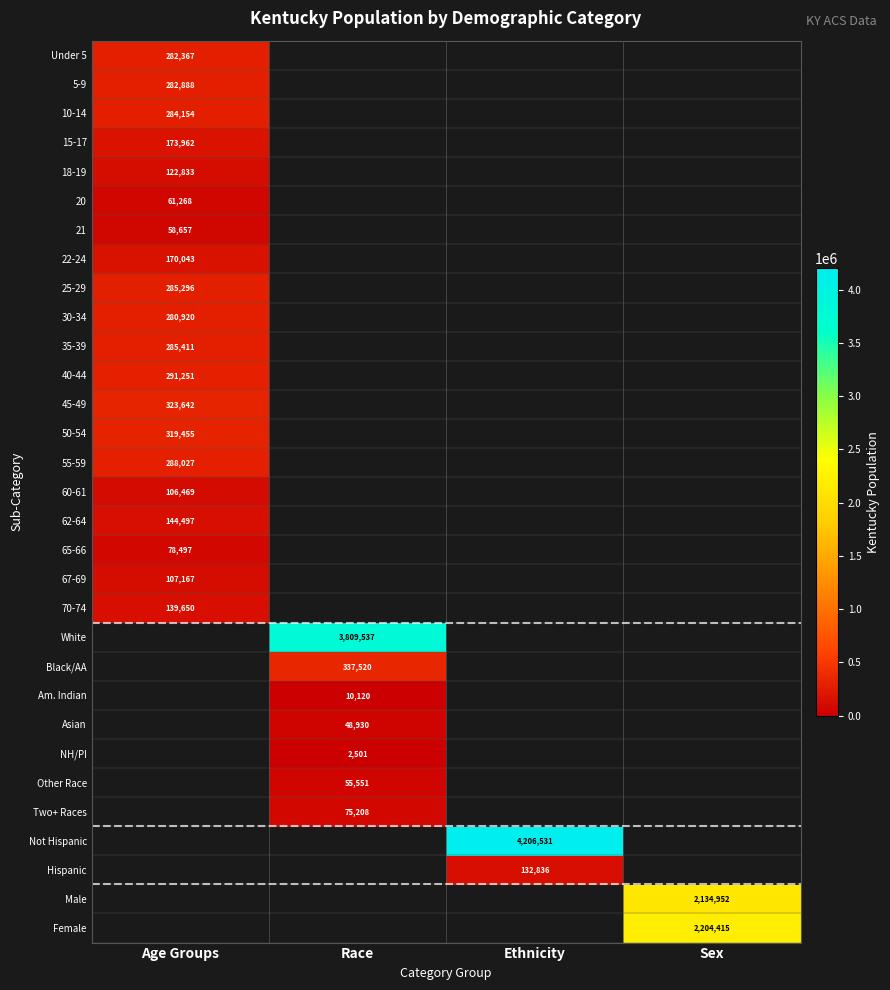

True or false: 40-44 has a value of 291251 at Age Groups.

True